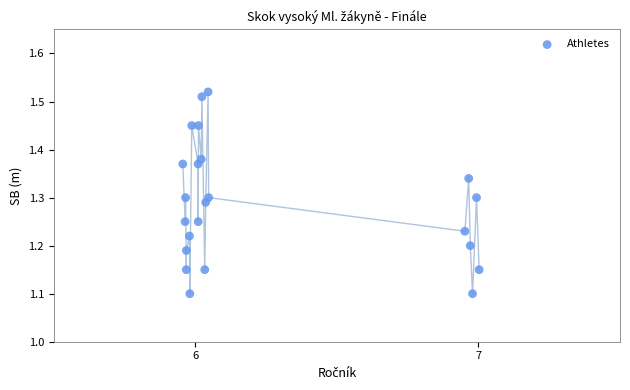

What is the range of X values (max minus min)?

1.0